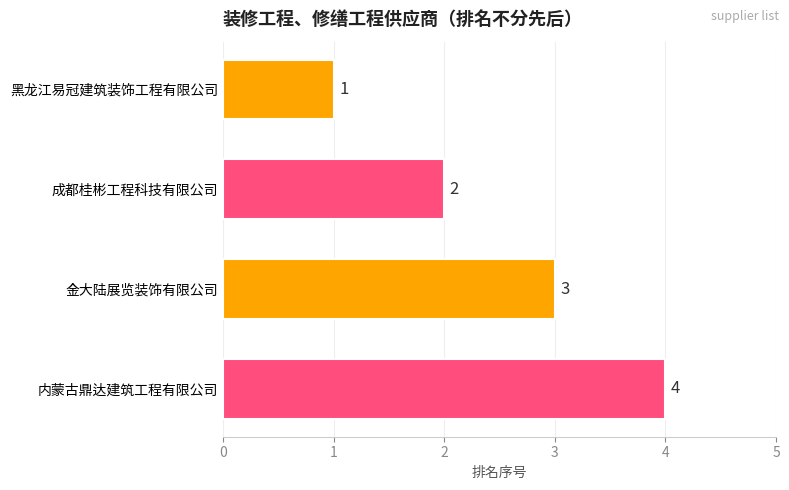

What is the label of the 1st bar from the bottom?

内蒙古鼎达建筑工程有限公司